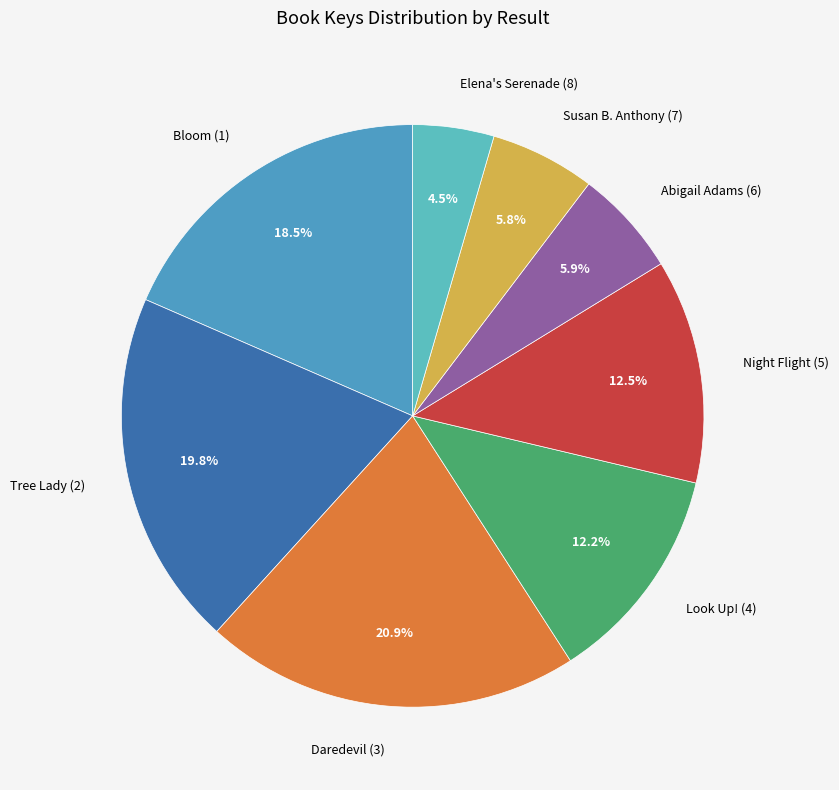

To the nearest percent, what is the average slice percentage?

12%